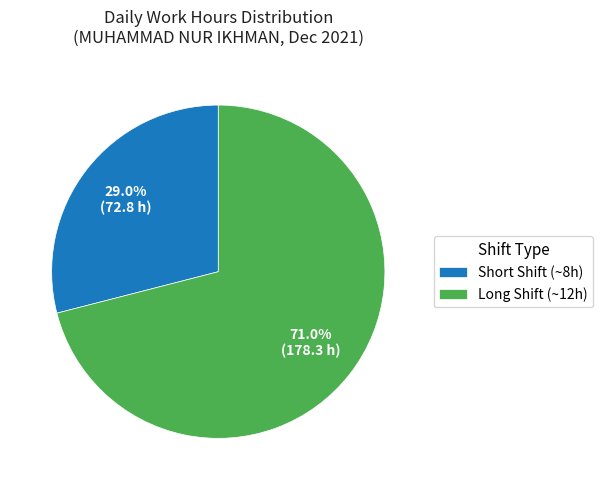

What is the total percentage of Short Shift (~8h) and Long Shift (~12h)?

100.0%